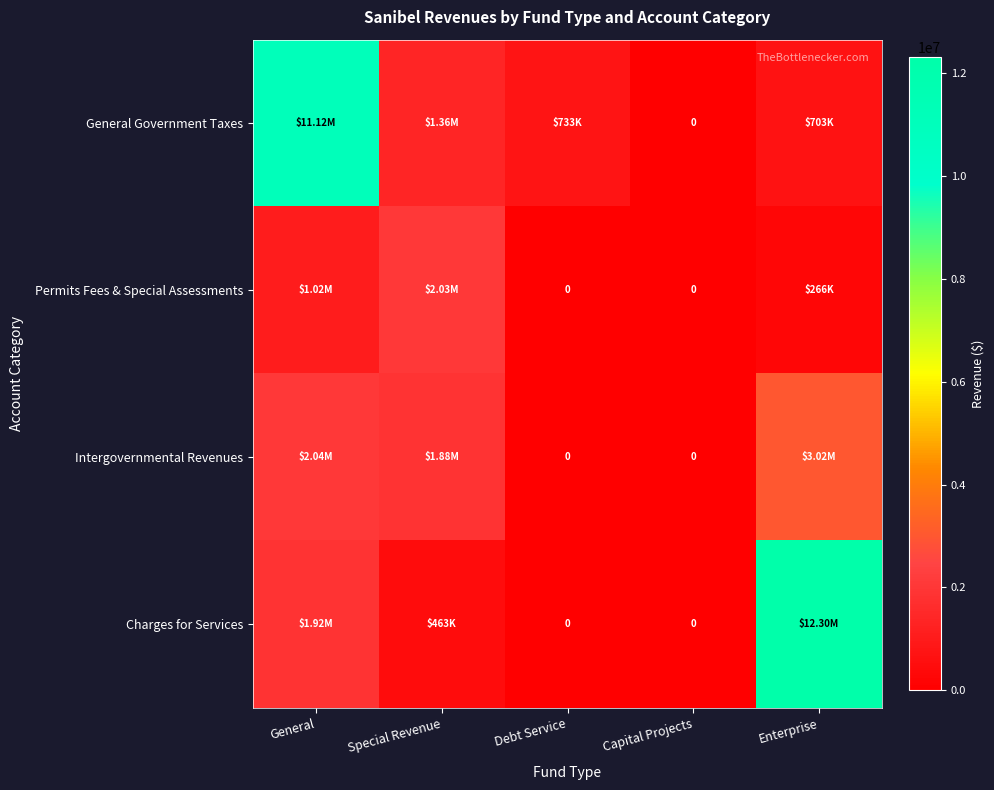

What is the maximum value shown in the chart?

12304779